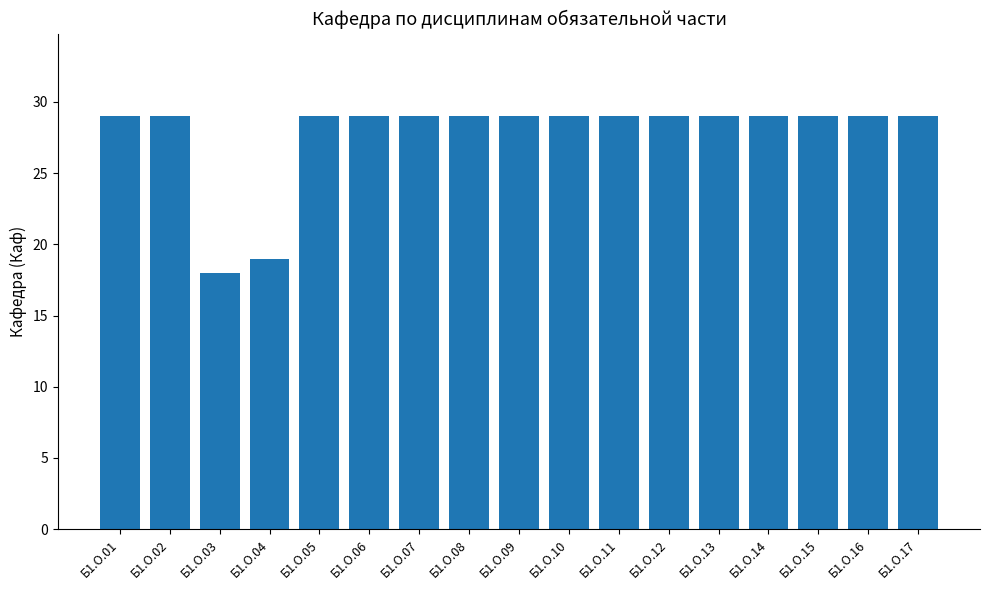

True or false: the data shows 39 at Б1.О.08.

False